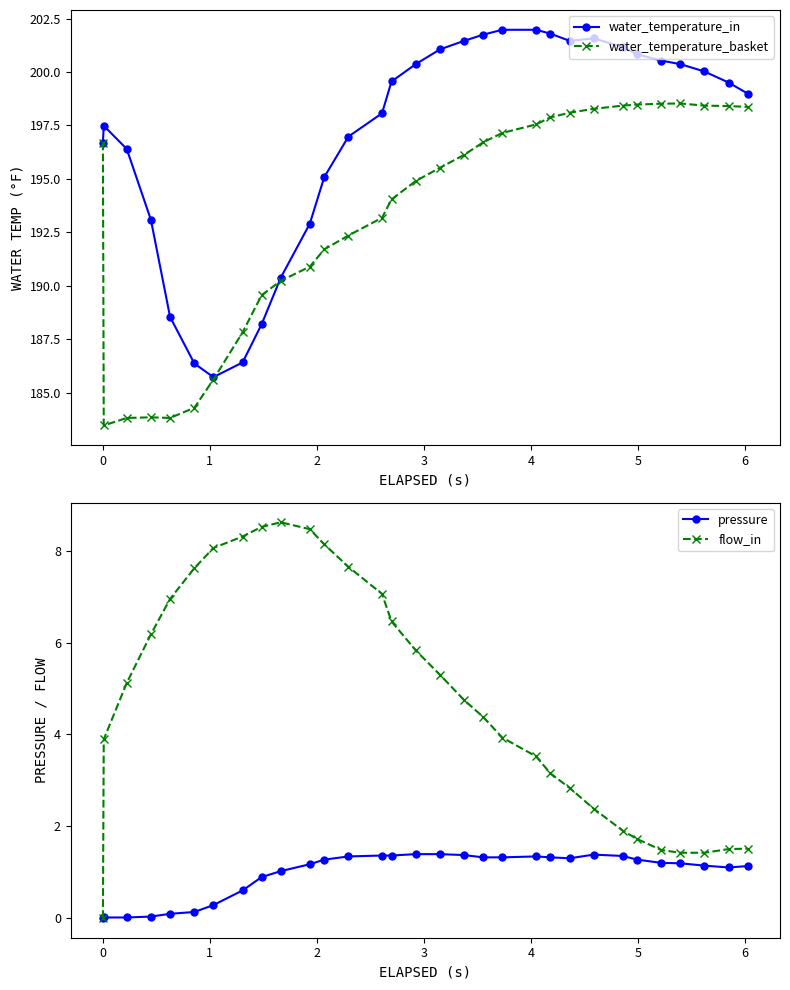

True or false: pressure and flow_in intersect in this chart.

False